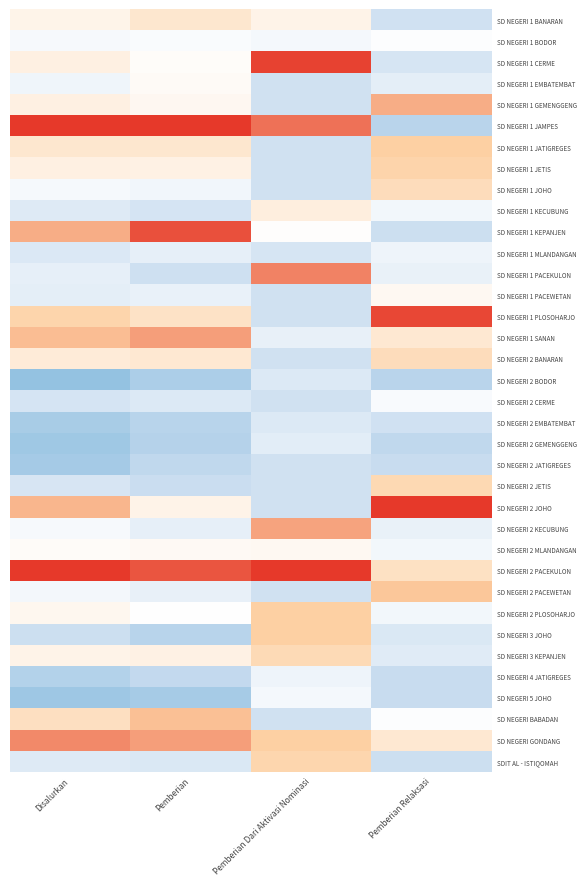

Between Disalurkan and Pemberian, which is larger?

Pemberian